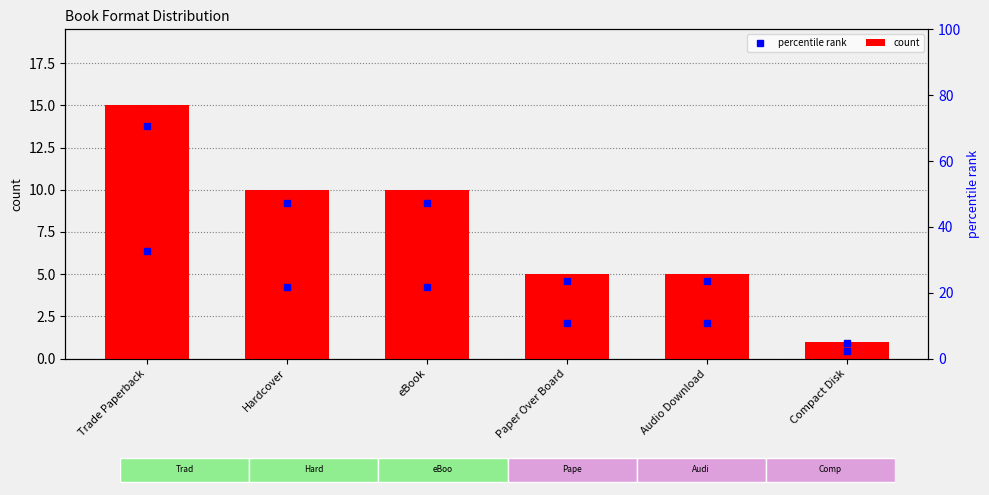

Rank the categories by value from lowest to highest.

Compact Disk, Paper Over Board, Audio Download, Hardcover, eBook, Trade Paperback